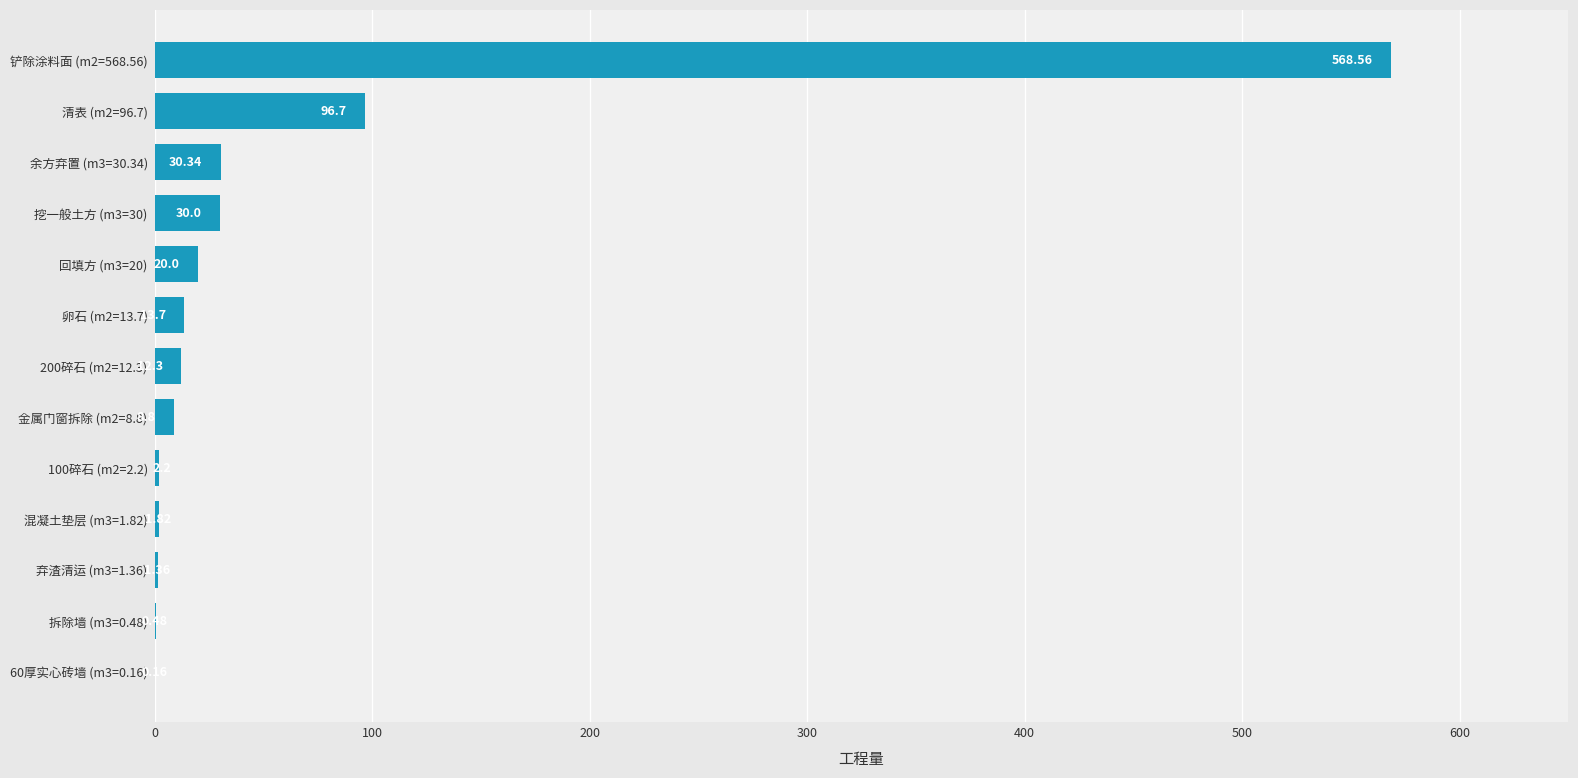

What is the change in value from 回填方 (m3=20) to 挖一般土方 (m3=30)?

+10.0